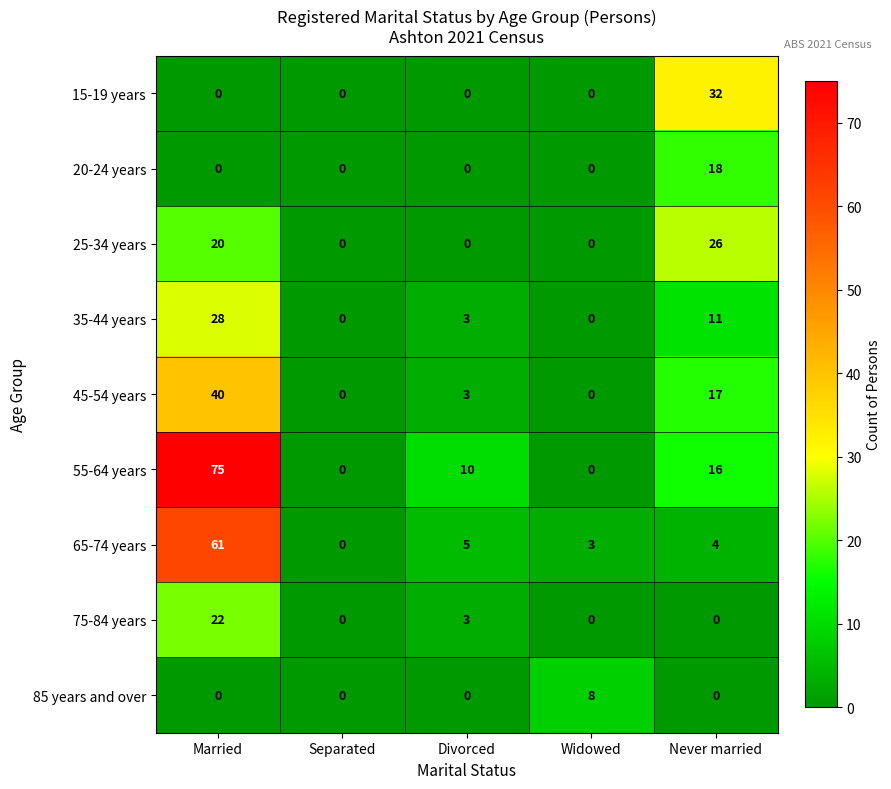

Between Divorced and Widowed, which series saw the biggest shift?

55-64 years